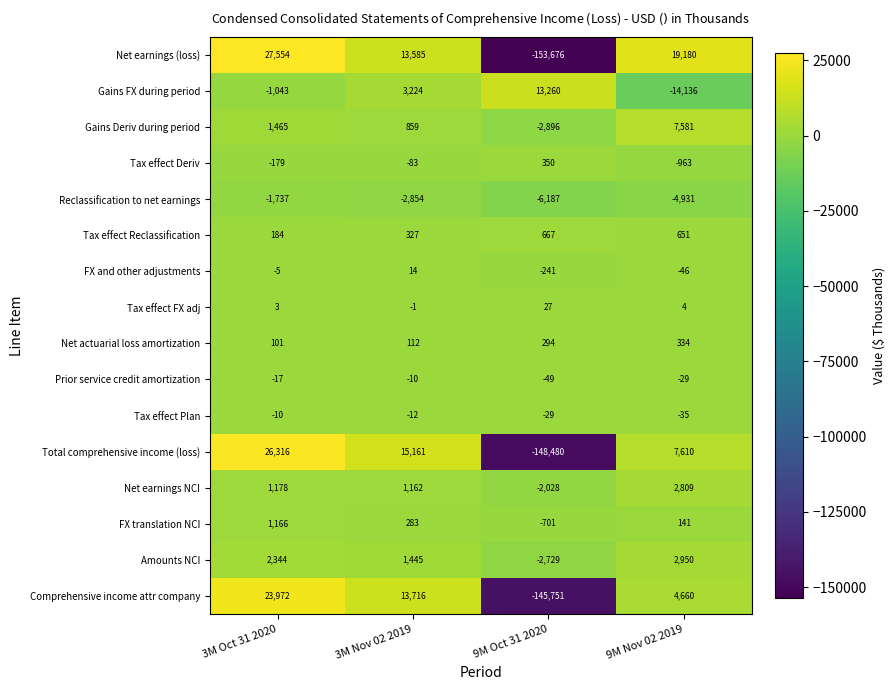

What is the average value of the Net earnings (loss) series?

-23339